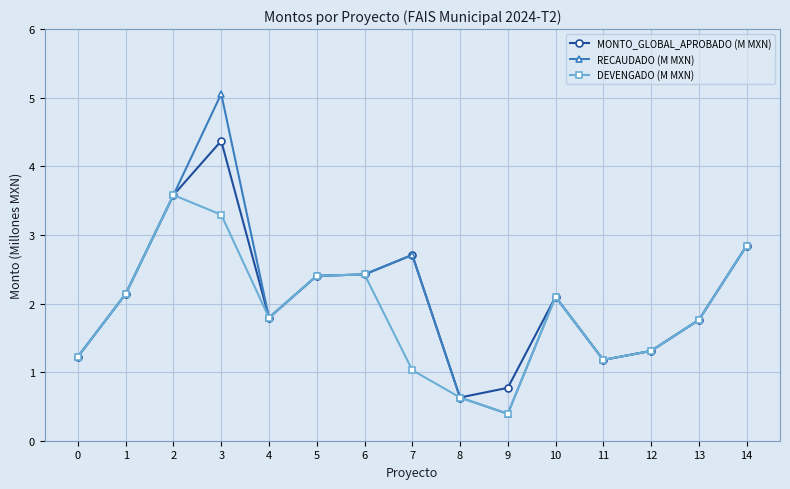

Is it true that MONTO_GLOBAL_APROBADO (M MXN) equals 1.8 at 13?

True